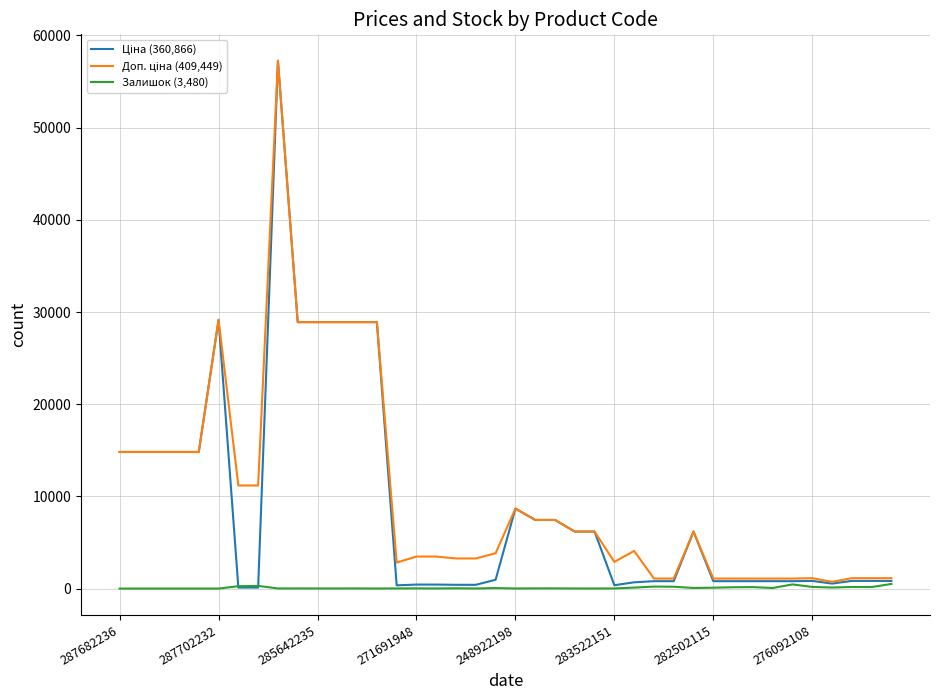

What is the greatest value displayed?

57258.0